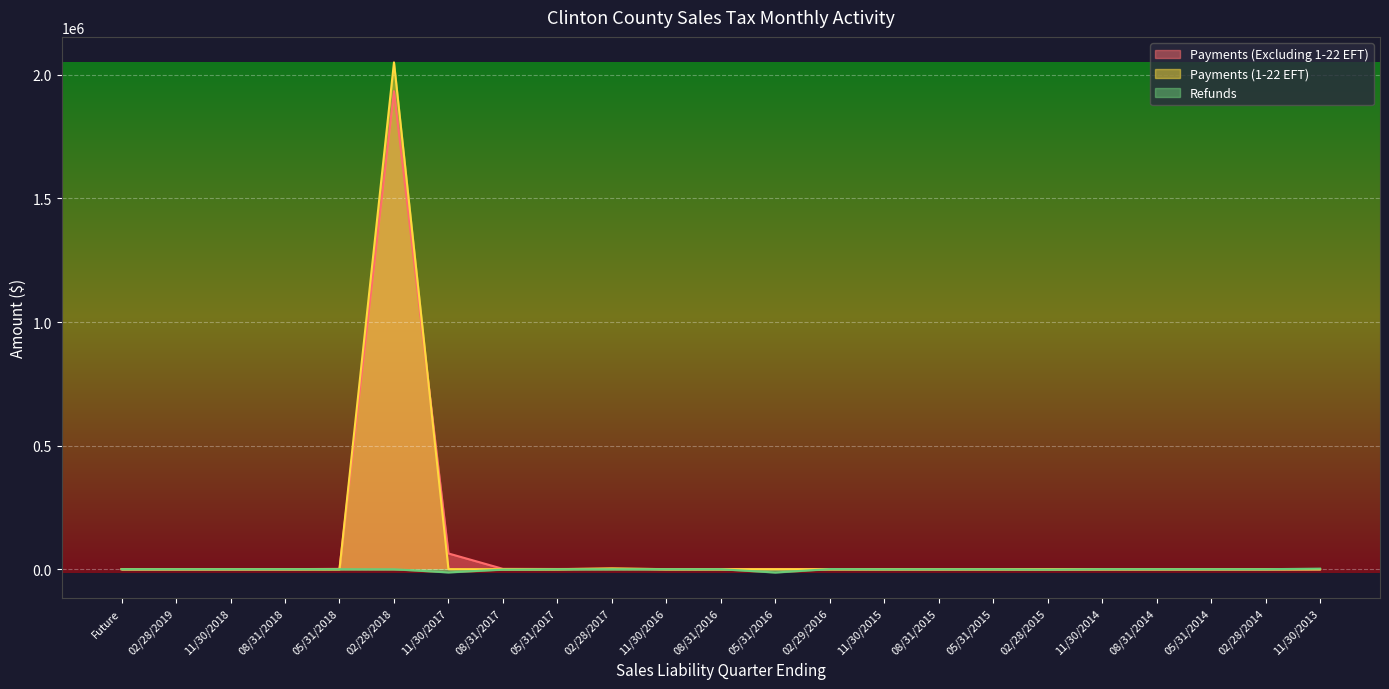

At 02/29/2016, list the series in order from largest to smallest.

Payments (Excluding 1-22 EFT), Refunds, Payments (1-22 EFT)